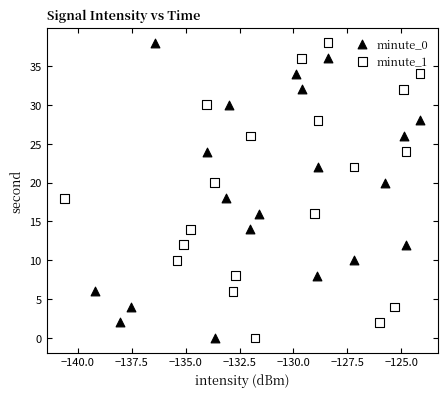

What are all the series names shown in the legend?

minute_0, minute_1